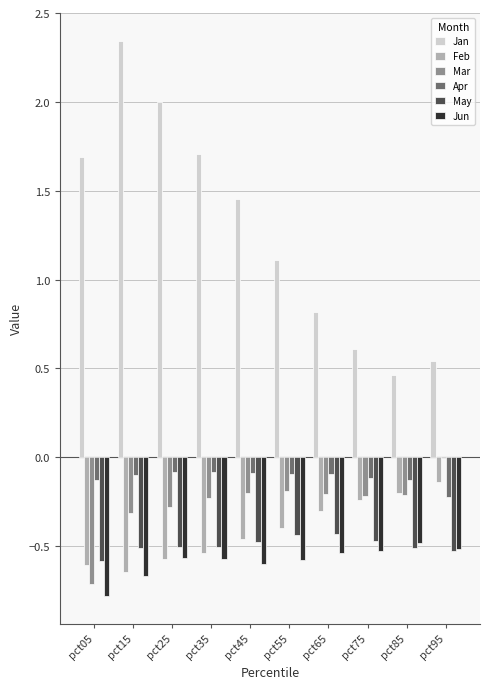

Is it true that Feb equals -0.6 at pct25?

True